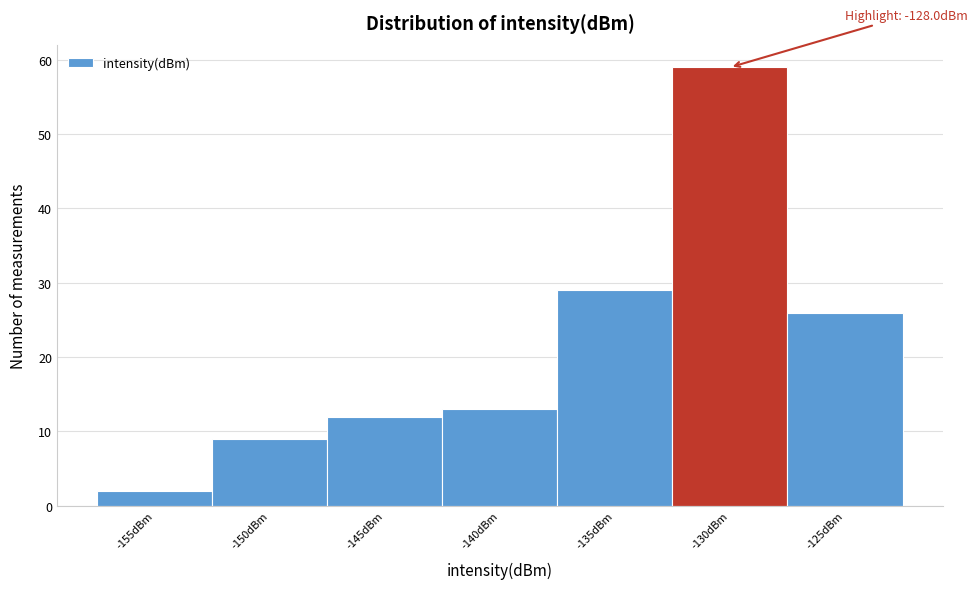

Reading left to right, list all the values displayed in this chart.

2	9	12	13	29	59	26